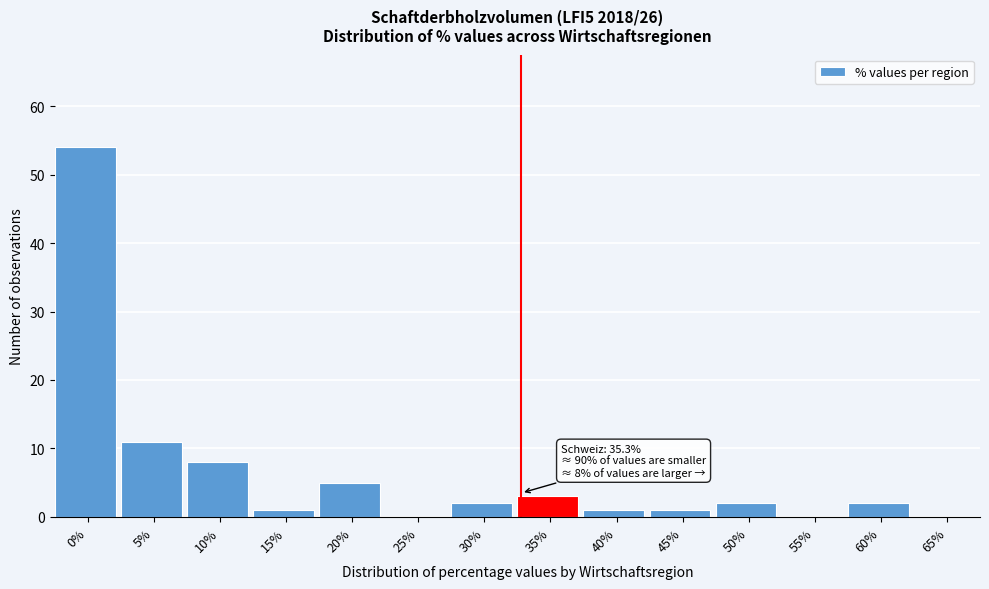

Reading left to right, extract all data points from this chart.

0%=54	5%=11	10%=8	15%=1	20%=5	25%=0	30%=2	35%=3	40%=1	45%=1	50%=2	55%=0	60%=2	65%=0